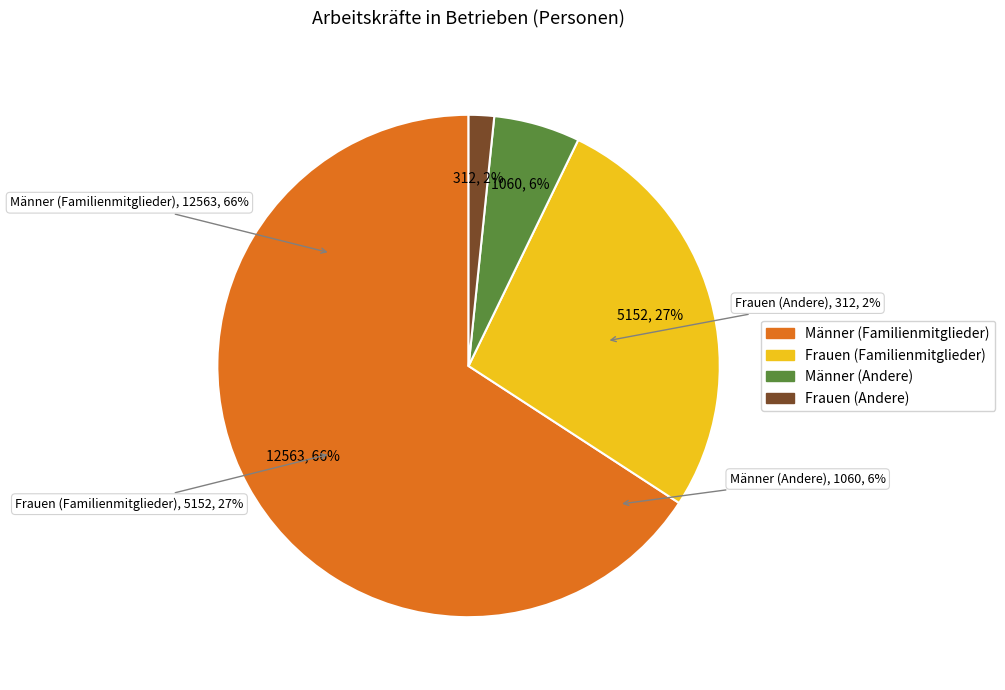

To the nearest percent, what is the difference between the largest and smallest slice percentages?

64%